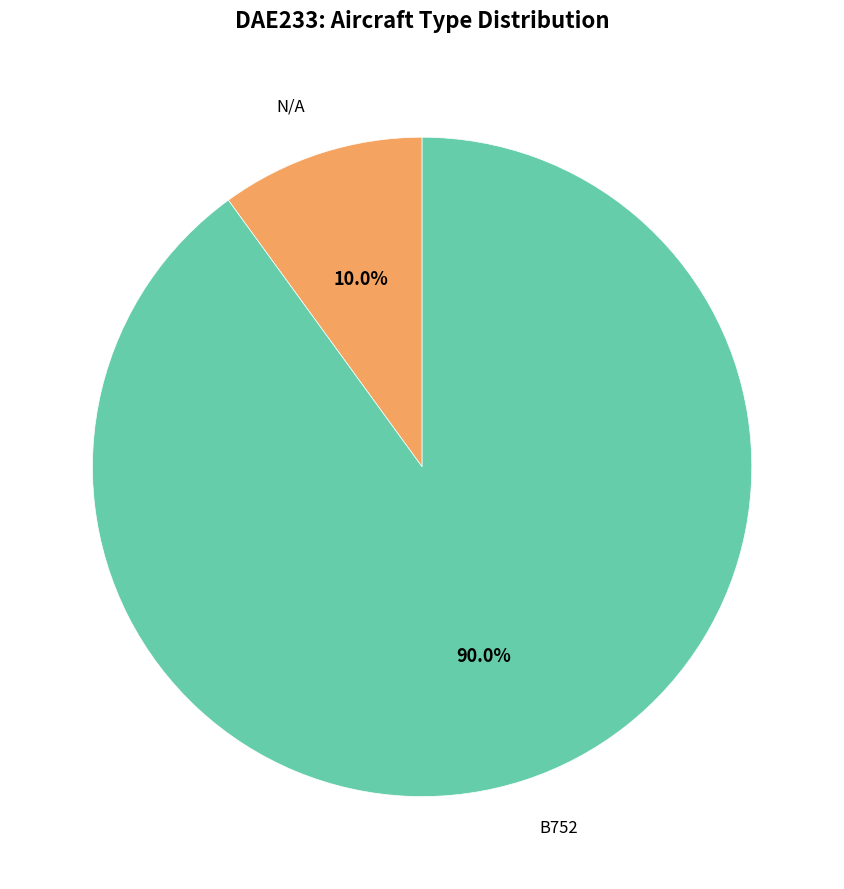

Is there a majority slice in this chart?

Yes